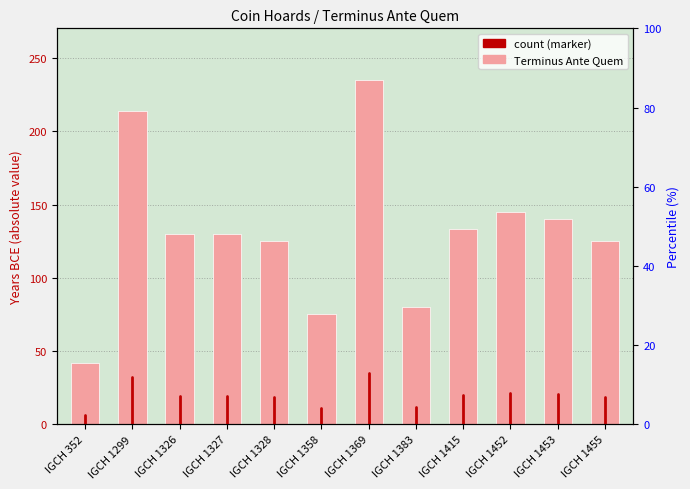

What is the ratio of the value at IGCH 1328 to the value at IGCH 1383?

1.6